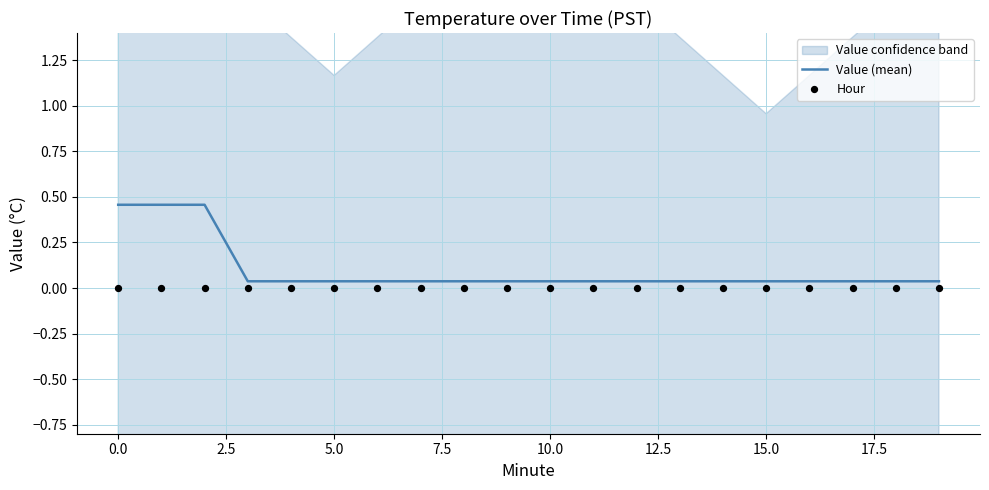

The value of Value (mean) at 0.0 is 0.2. True or false?

False